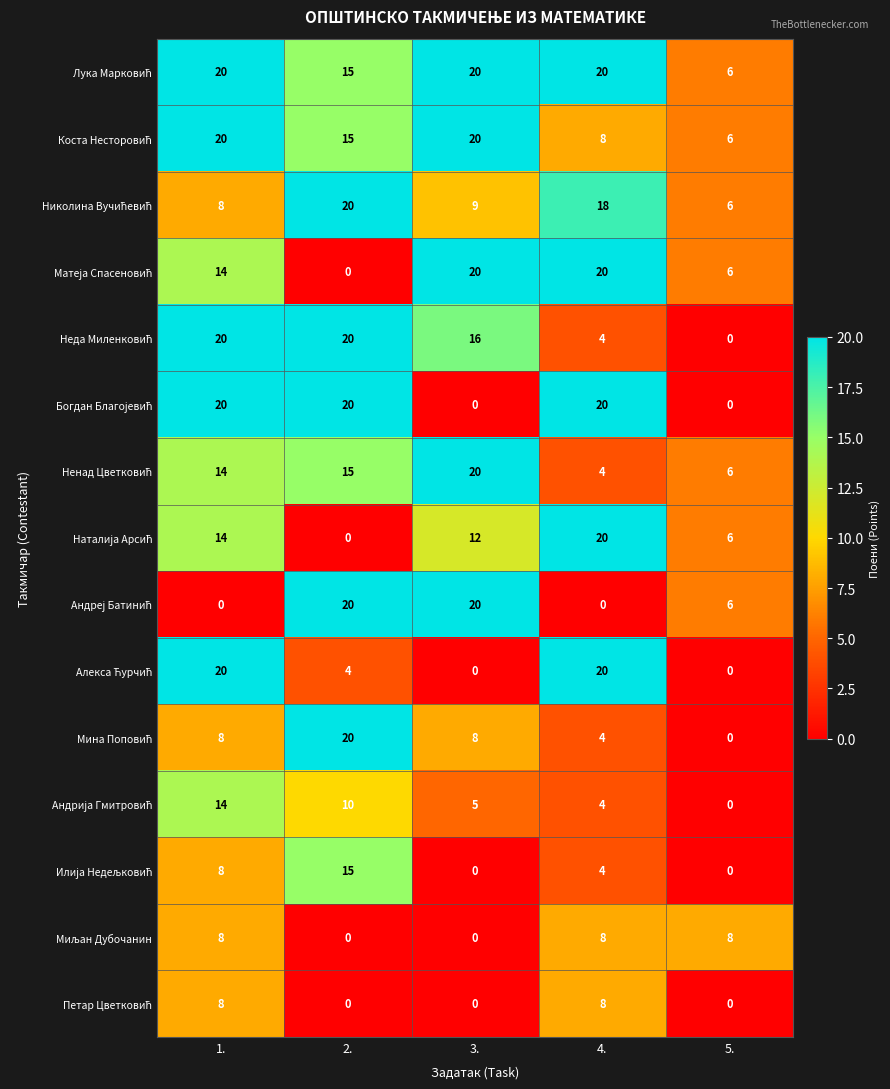

At which category is the sum across all series the highest?

1.